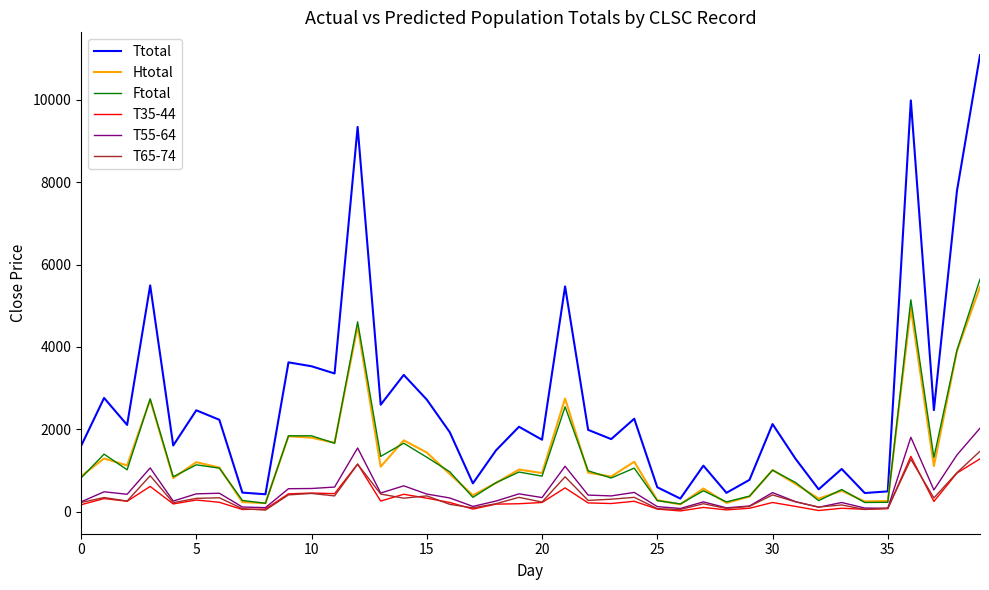

What is the minimum value for Ttotal?

315